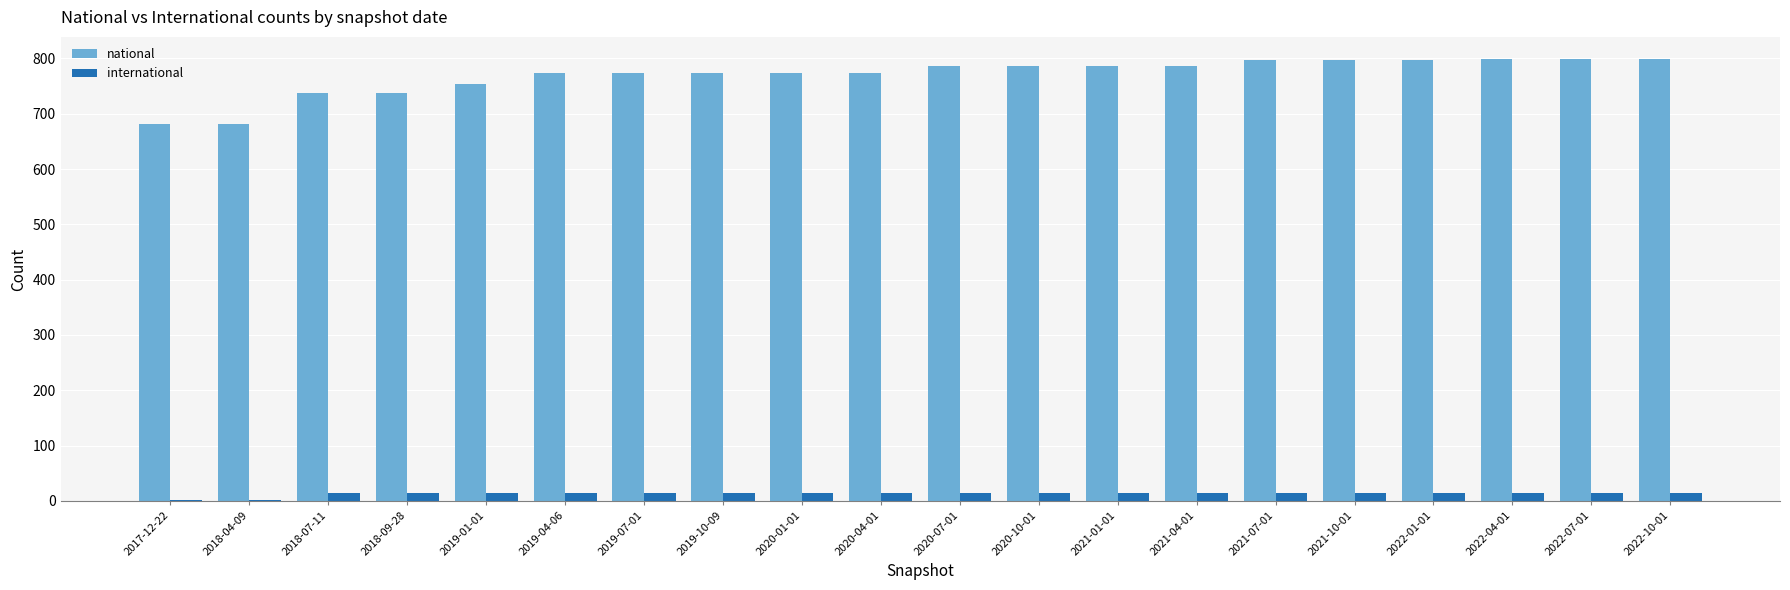

The value of national at 2020-10-01 is 787. True or false?

True